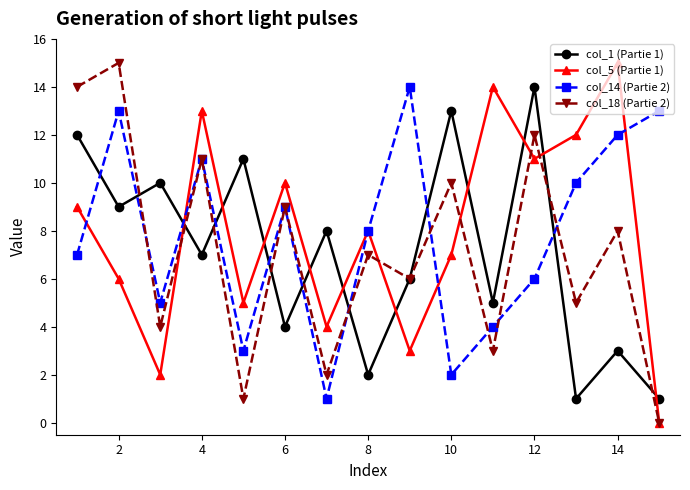

True or false: col_14 (Partie 2) and col_1 (Partie 1) intersect in this chart.

True